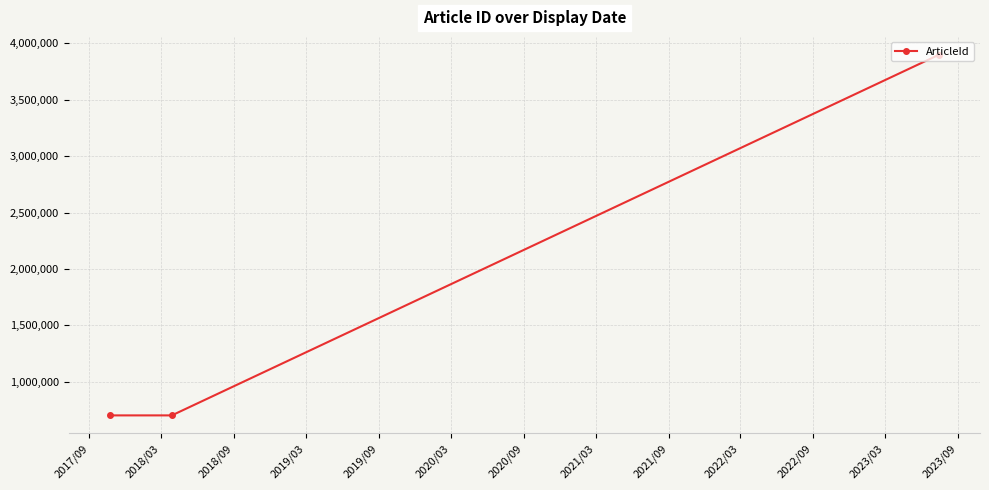

What is the maximum value shown in the chart?

3895154